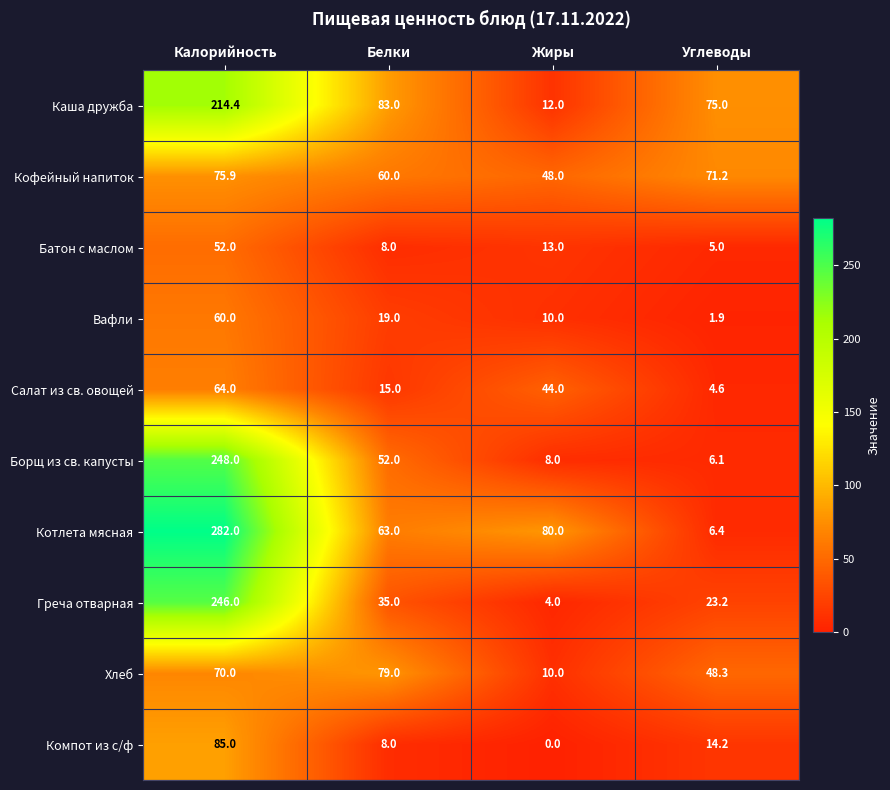

What value does the Греча отварная series have at Жиры?

4.0